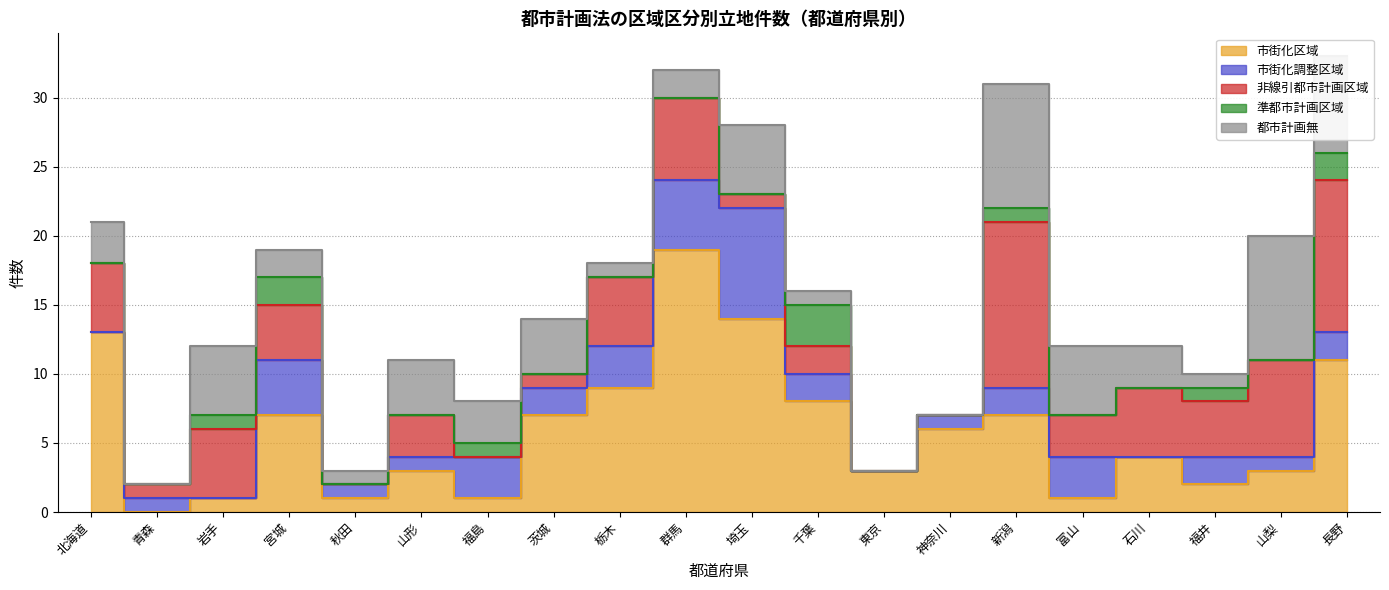

How many values in the 都市計画無 series exceed 3?

8